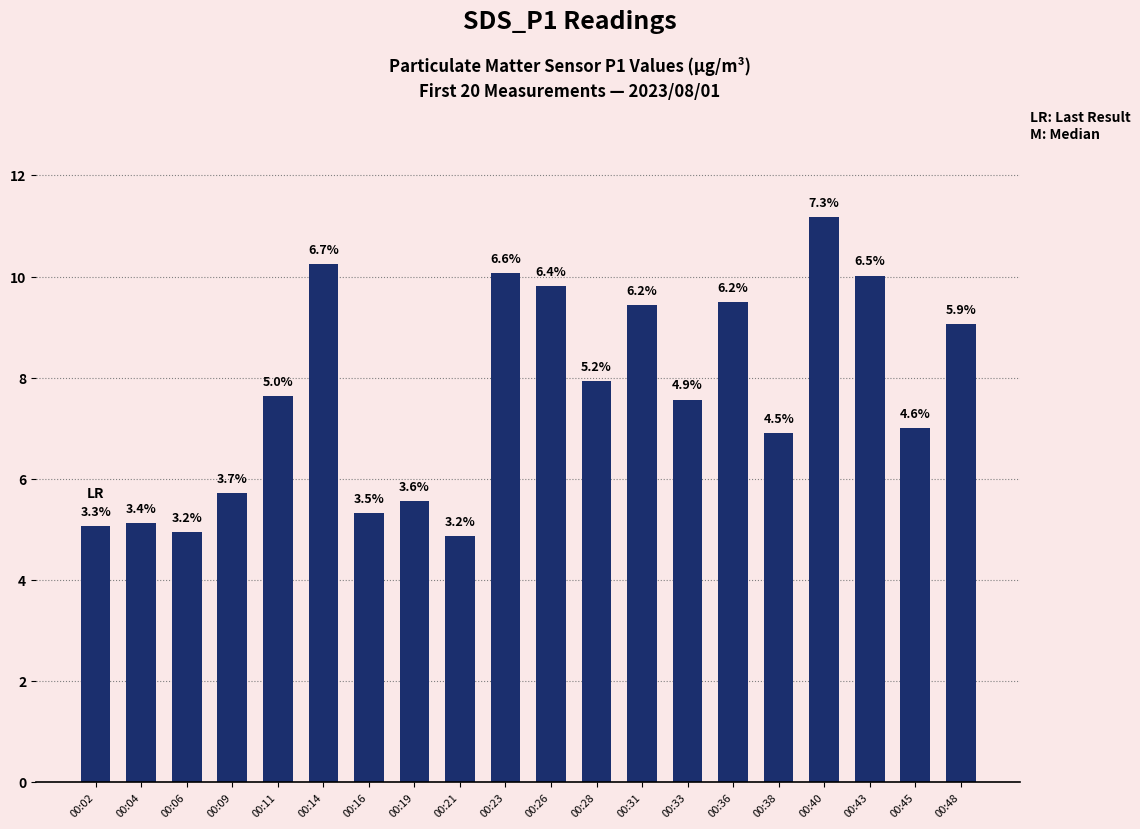

How many bars are there in total?

20